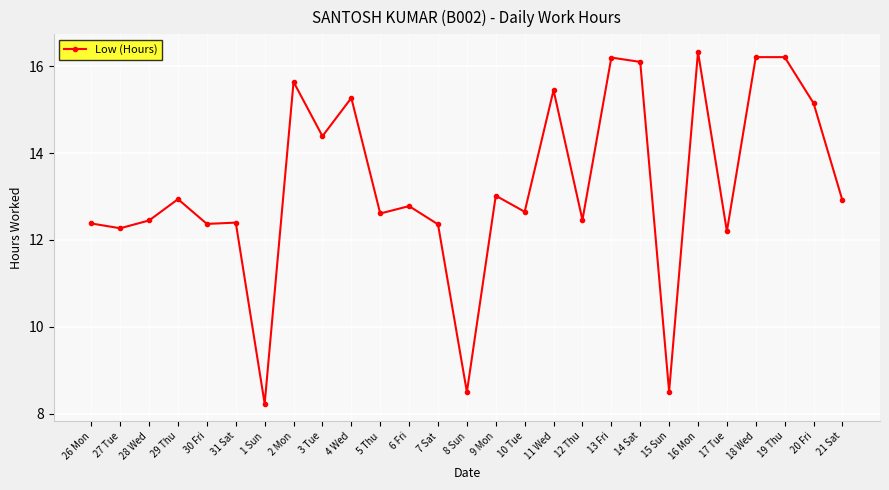

Is it true that the value at 16 Mon is 16.3?

True